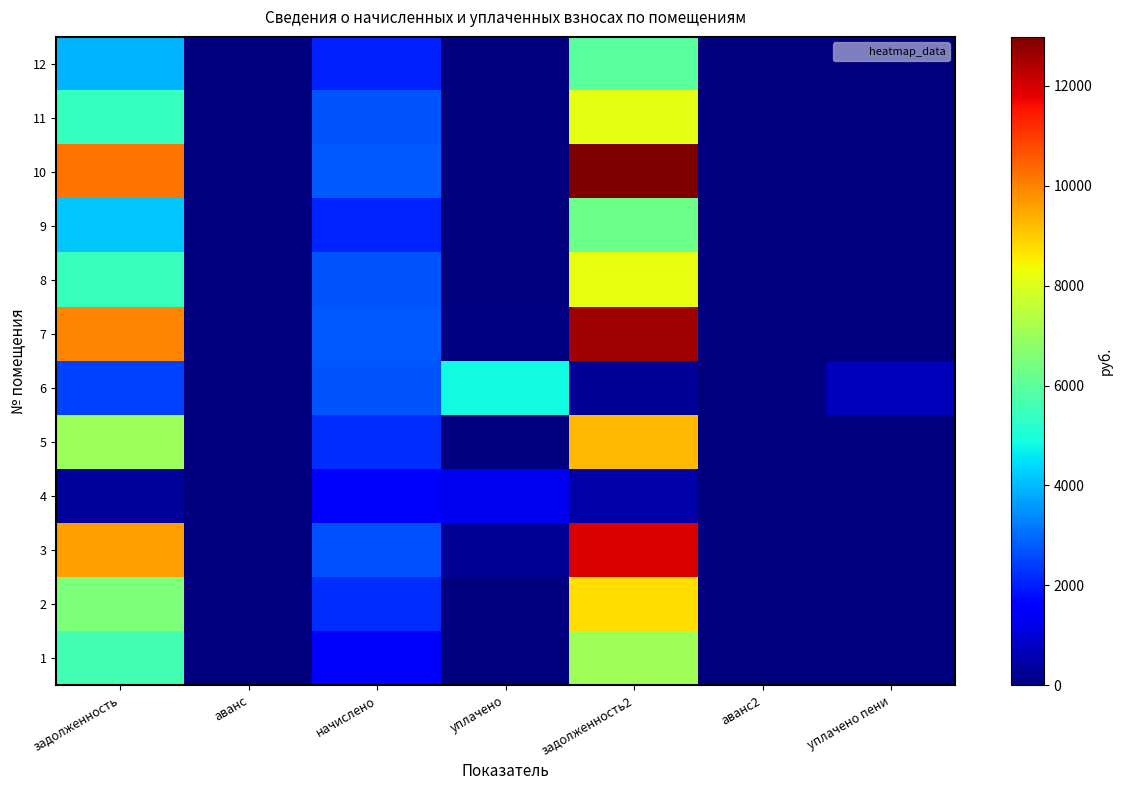

At which category is the sum across all series the highest?

задолженность2